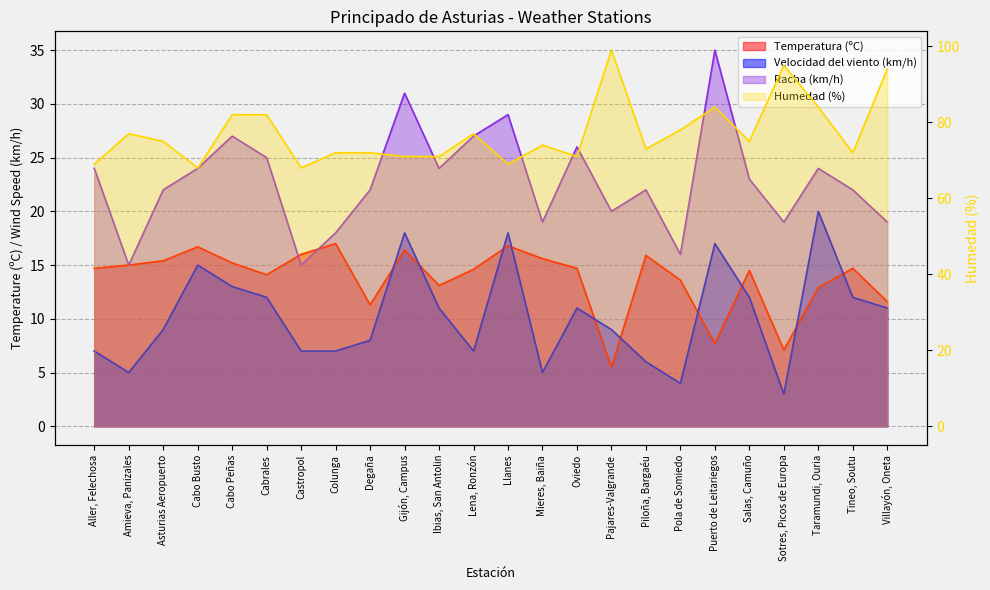

The Velocidad del viento (km/h) series shows 10.5 at Castropol. True or false?

False